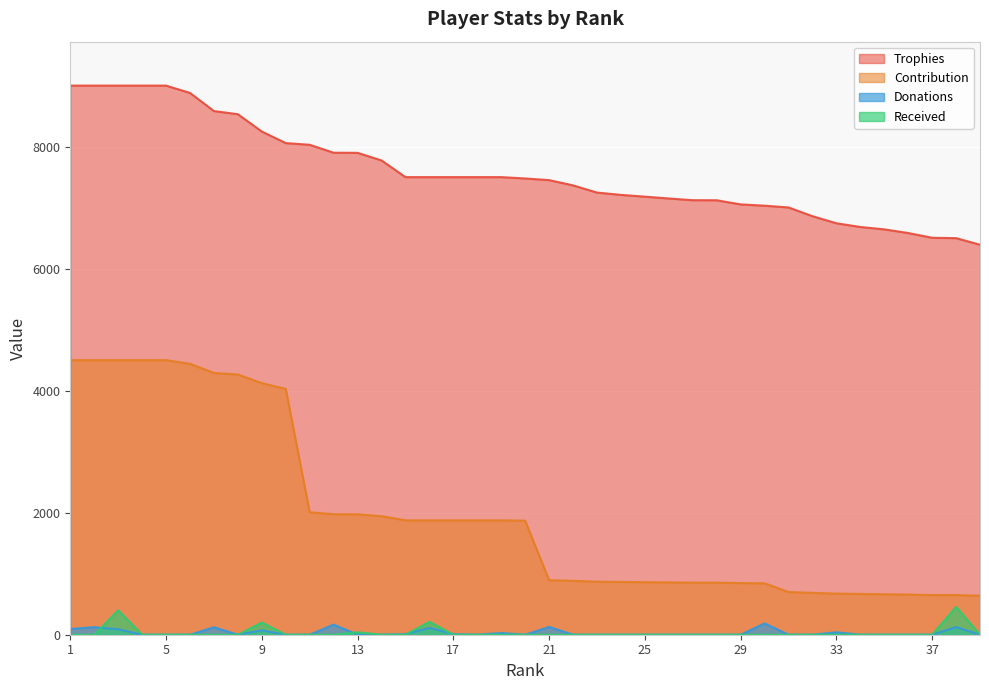

Which category has the highest value in the Received series?

38